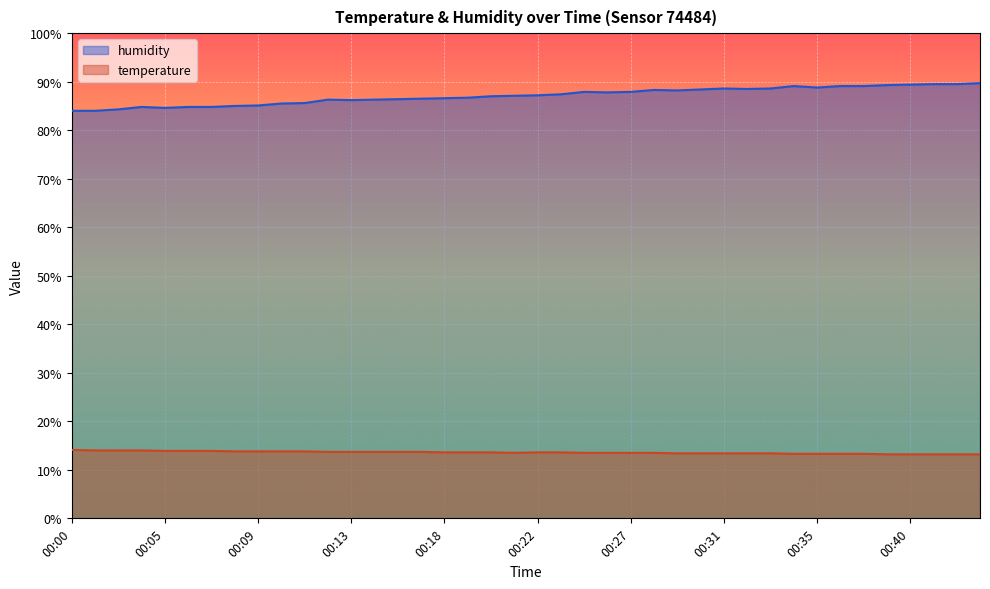

What is the difference between the maximum and minimum values in the humidity series?

5.7